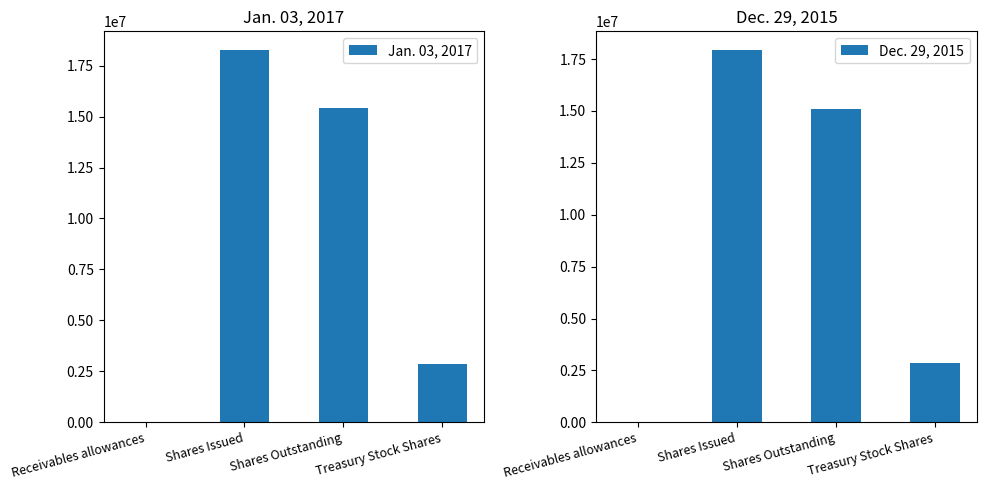

How many bars are there in total?

8